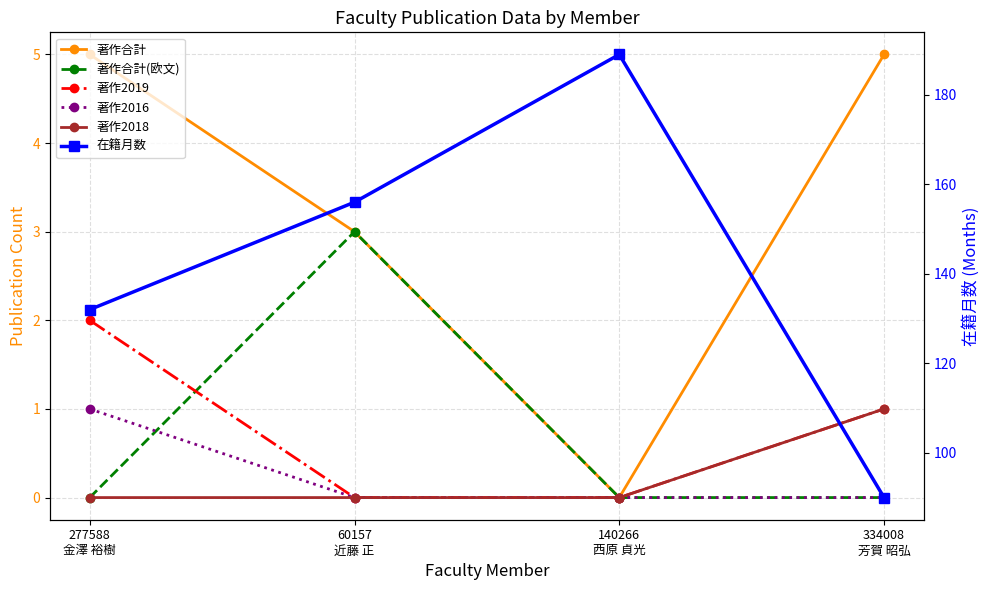

At which label is 著作2019 closest to 1?

334008
芳賀 昭弘